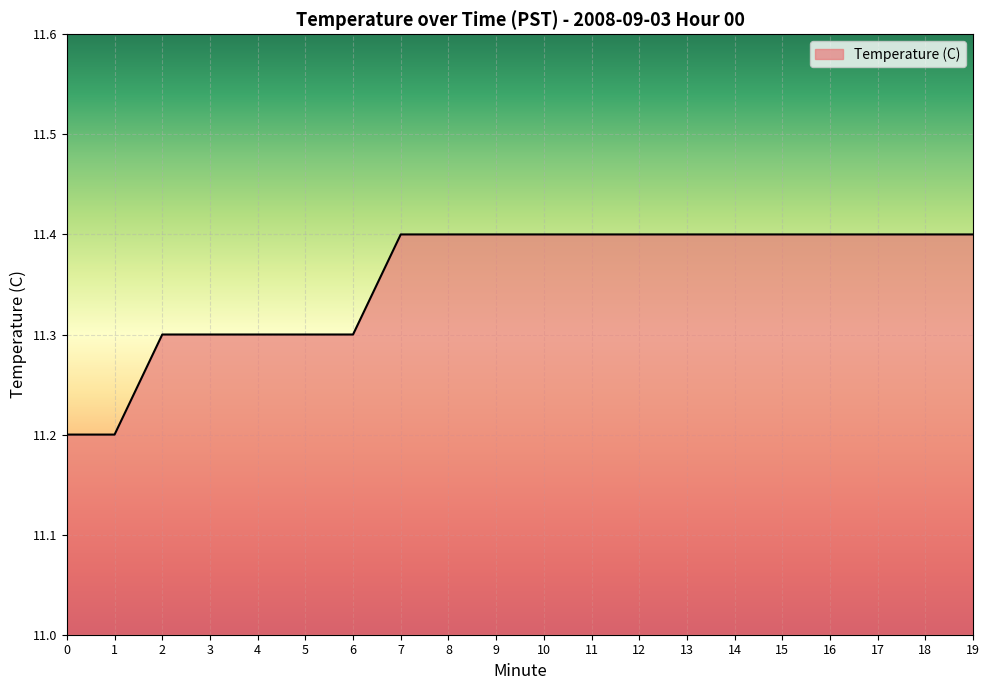

How many lines are shown in the chart?

1